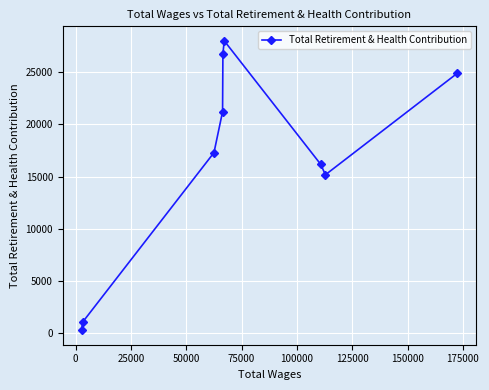

What is the average value?

16759